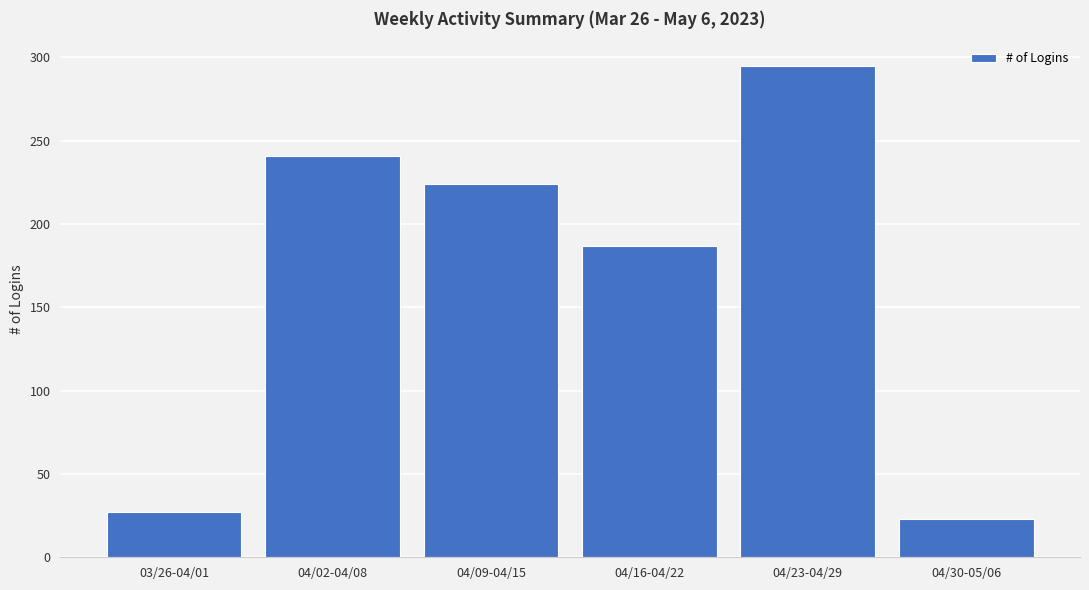

What is the sum of the values at 03/26-04/01 and 04/30-05/06?

50